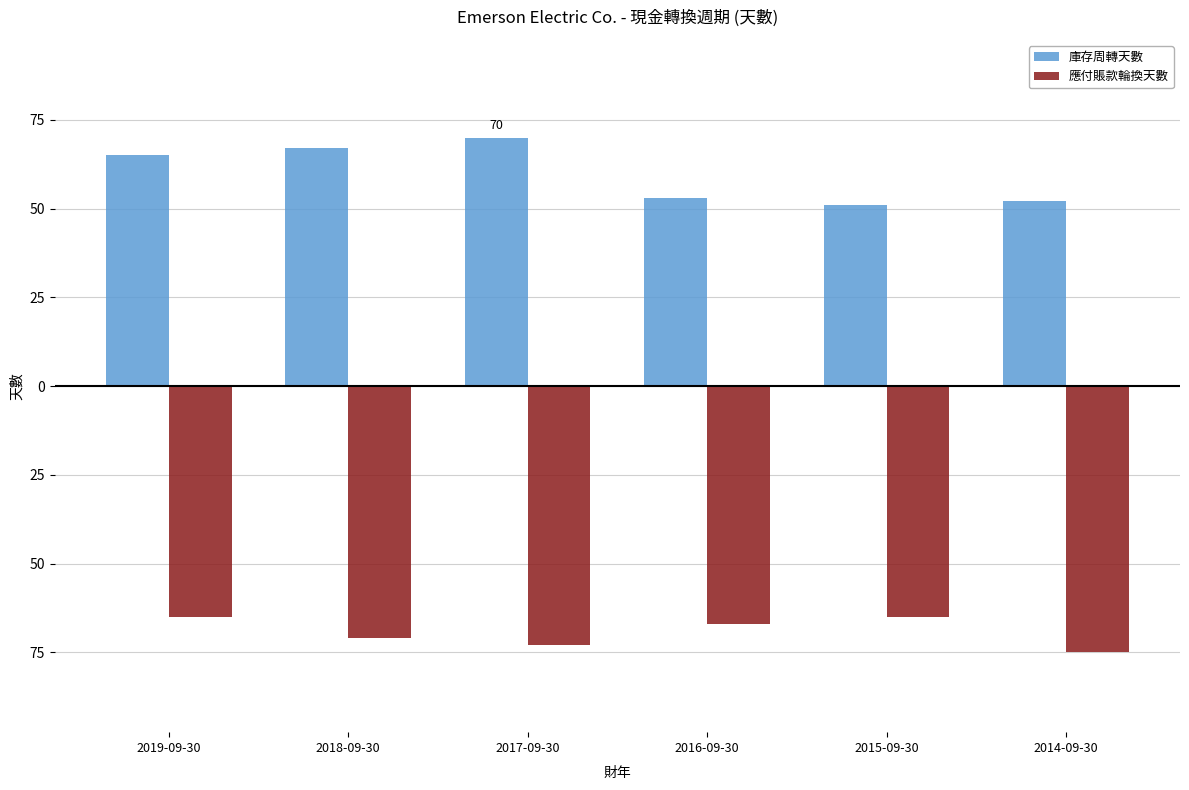

Which series has the largest range (max minus min)?

庫存周轉天數